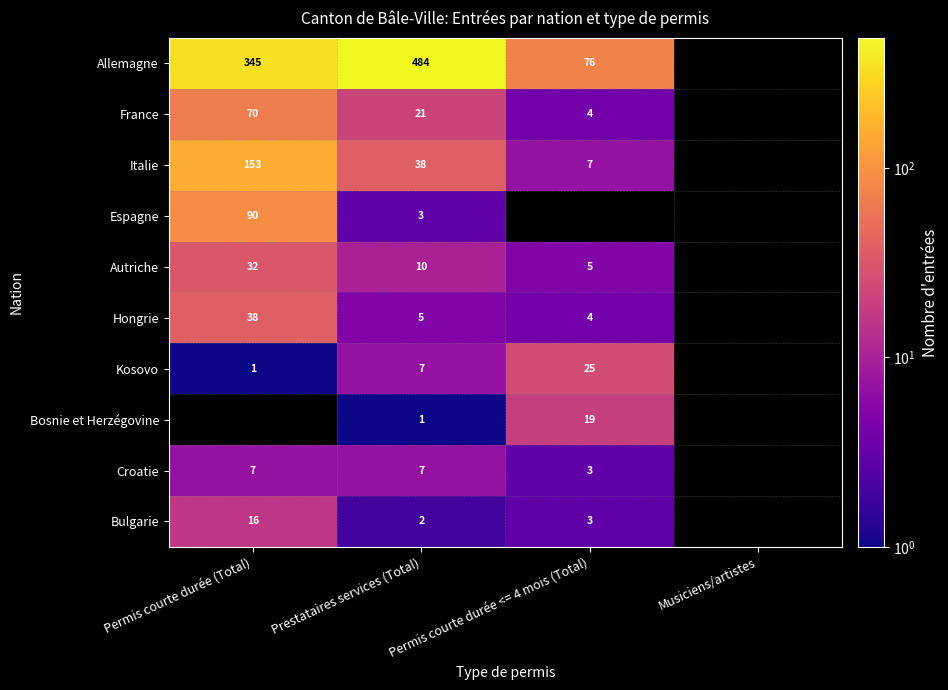

The Hongrie series shows 5 at Prestataires services (Total). True or false?

True